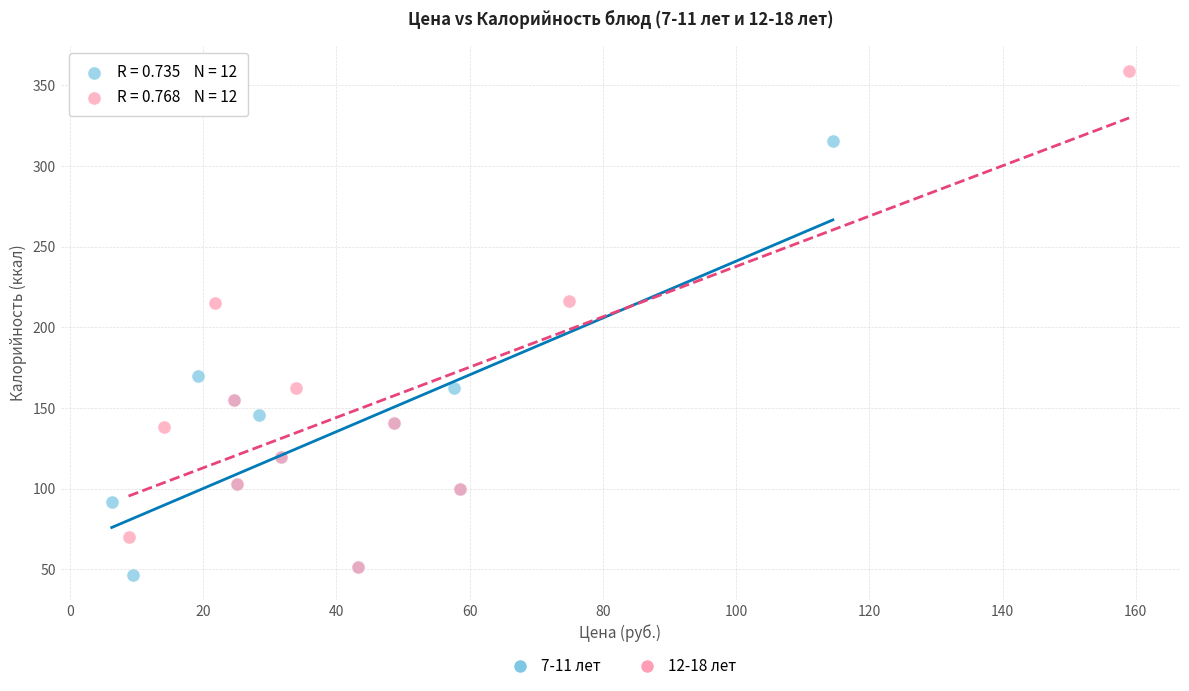

Which series has the largest Y range (max minus min)?

12-18 лет